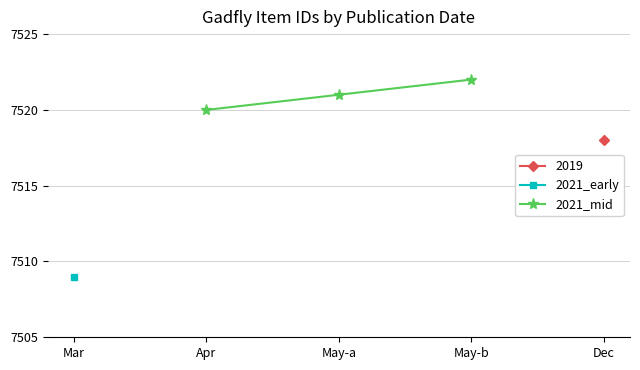

True or false: 2021_mid has a value of 7521 at May-a.

True